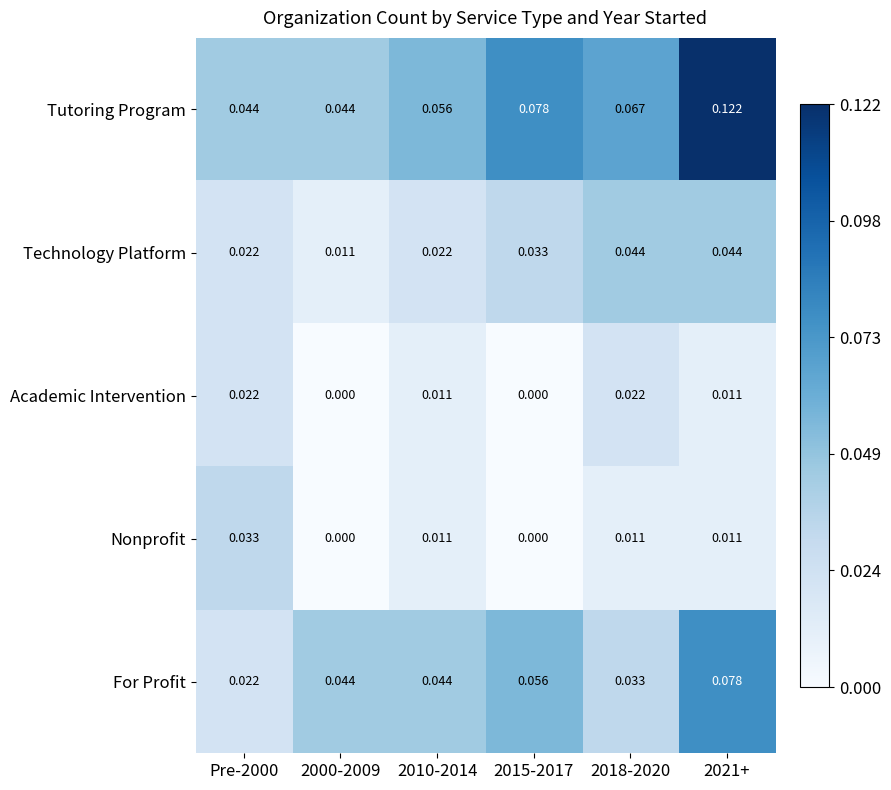

At which category is the sum across all series the highest?

2021+